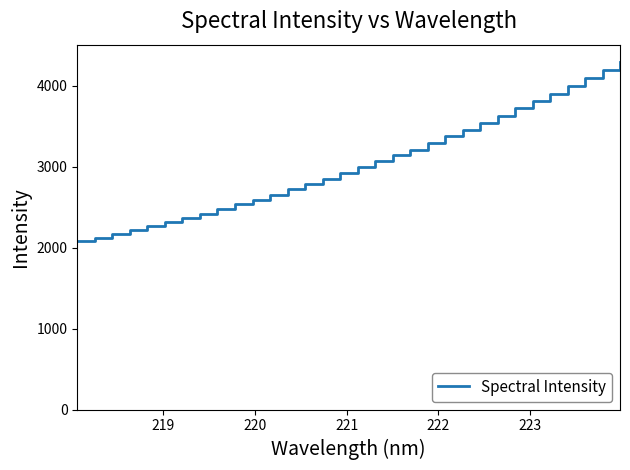

What is the sum of all values?

97129.8